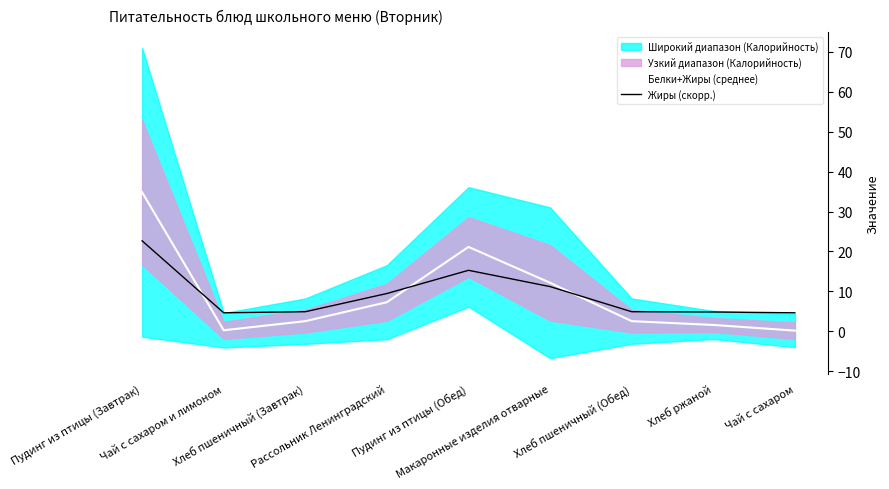

The Жиры (скорр.) series shows 8.0 at Хлеб пшеничный (Обед). True or false?

False